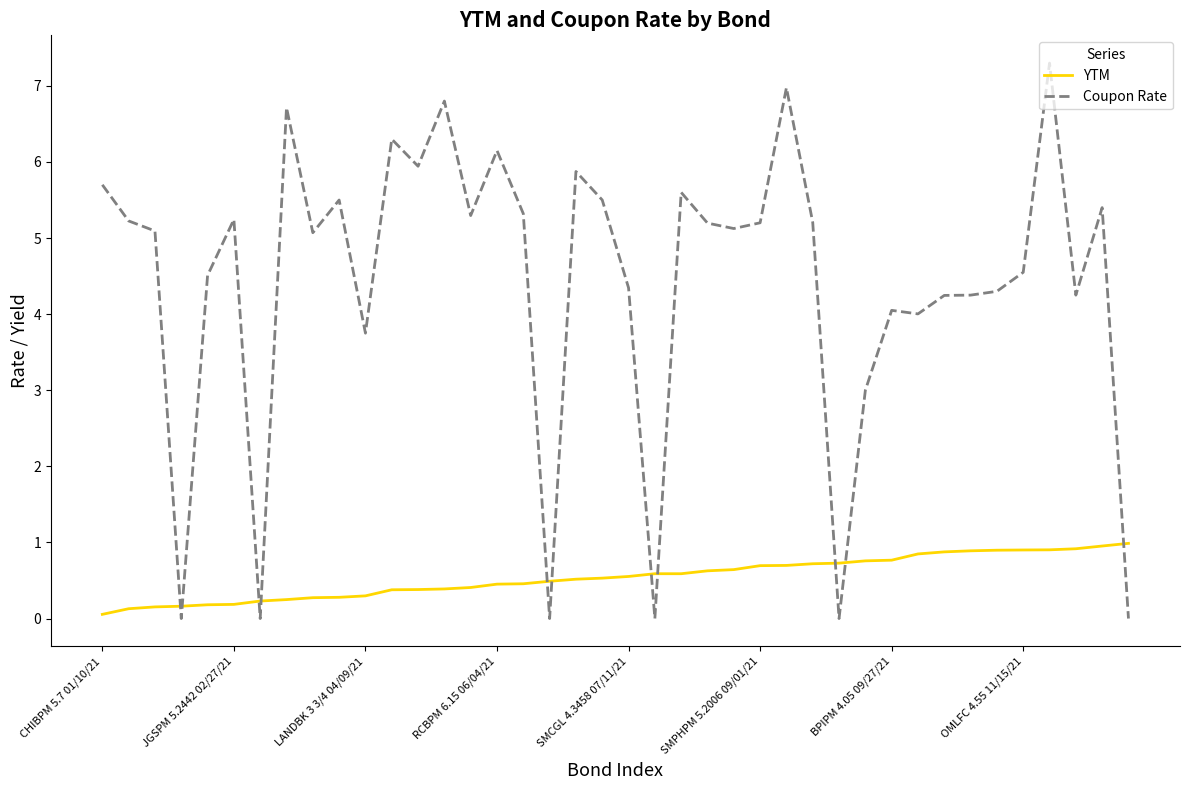

How many times do YTM and Coupon Rate cross each other?

11